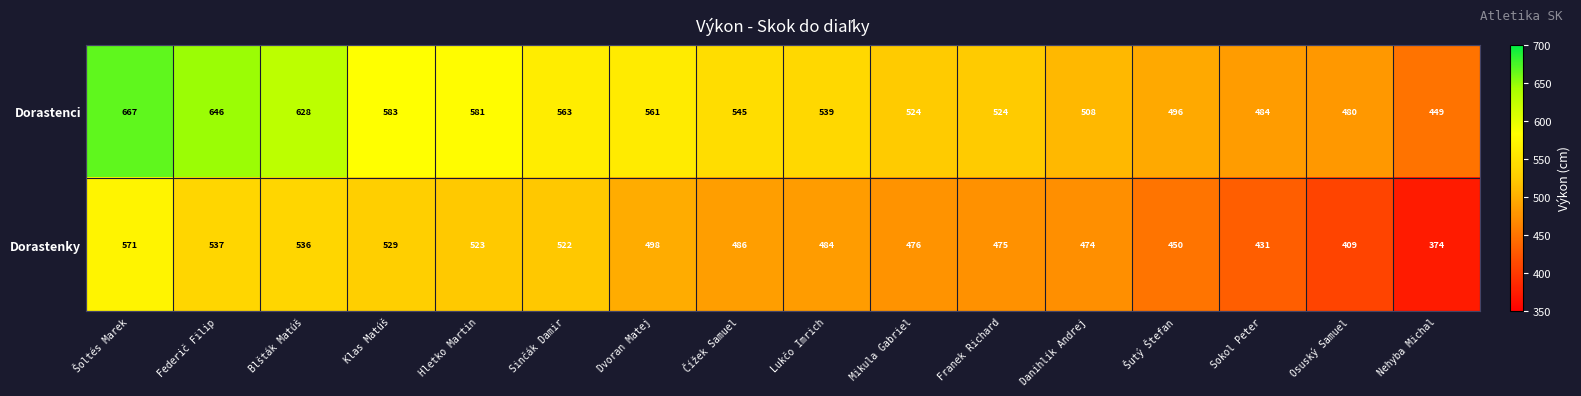

Which series has the largest range (max minus min)?

Dorastenci